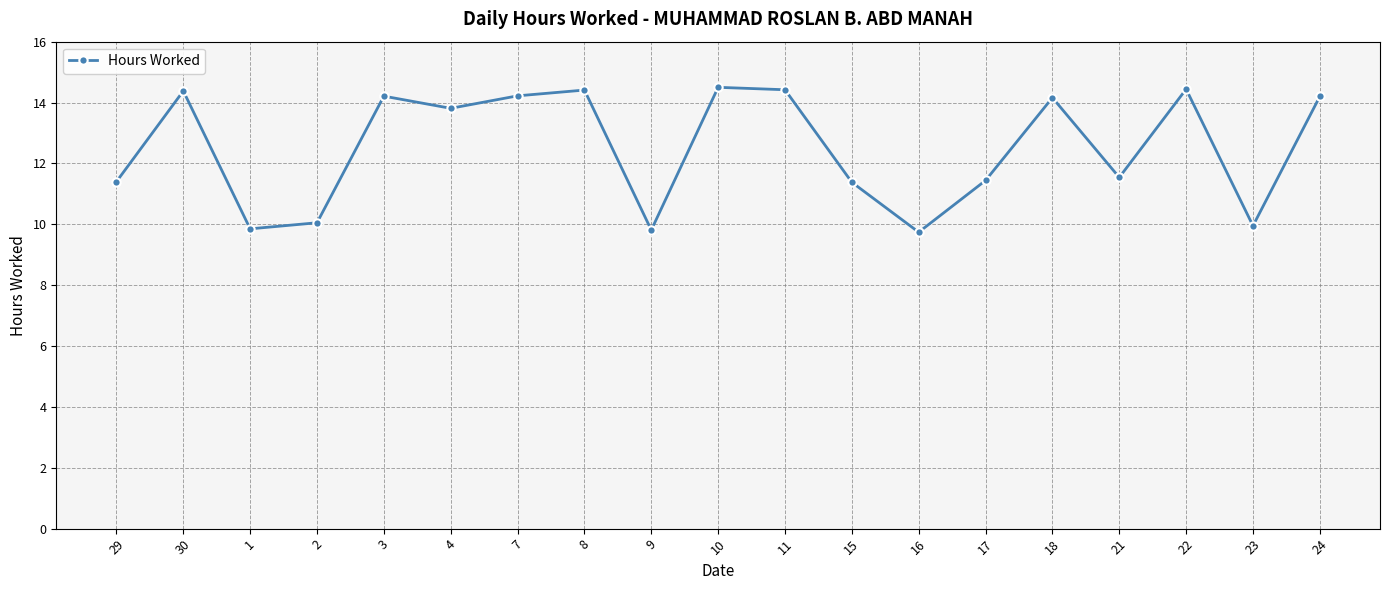

Where is the first local minimum?

1